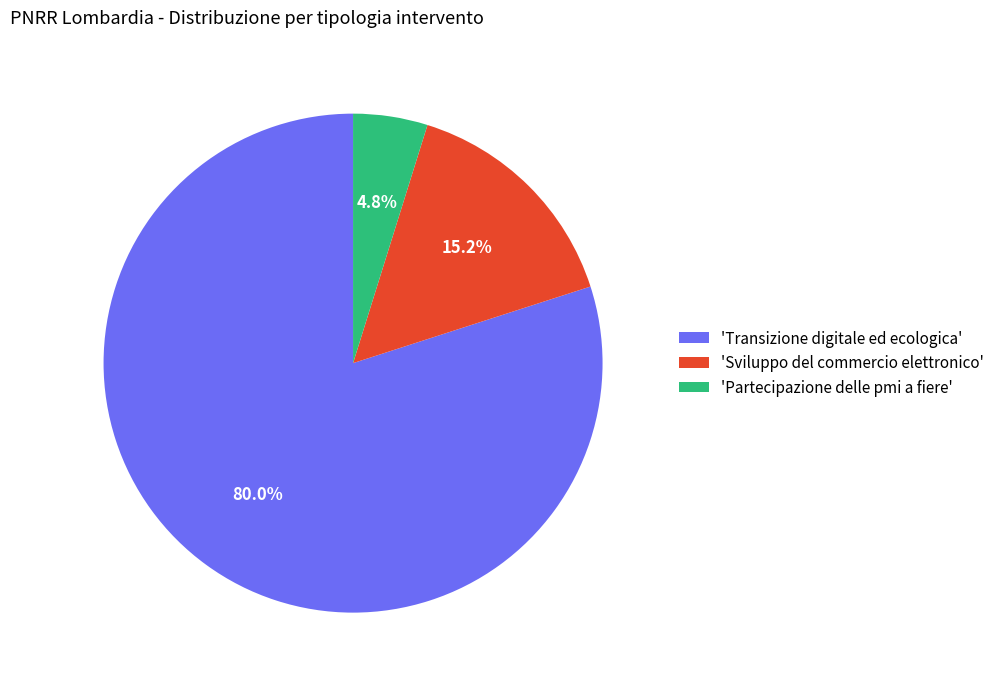

Rank the categories by value from lowest to highest.

'Partecipazione delle pmi a fiere', 'Sviluppo del commercio elettronico', 'Transizione digitale ed ecologica'